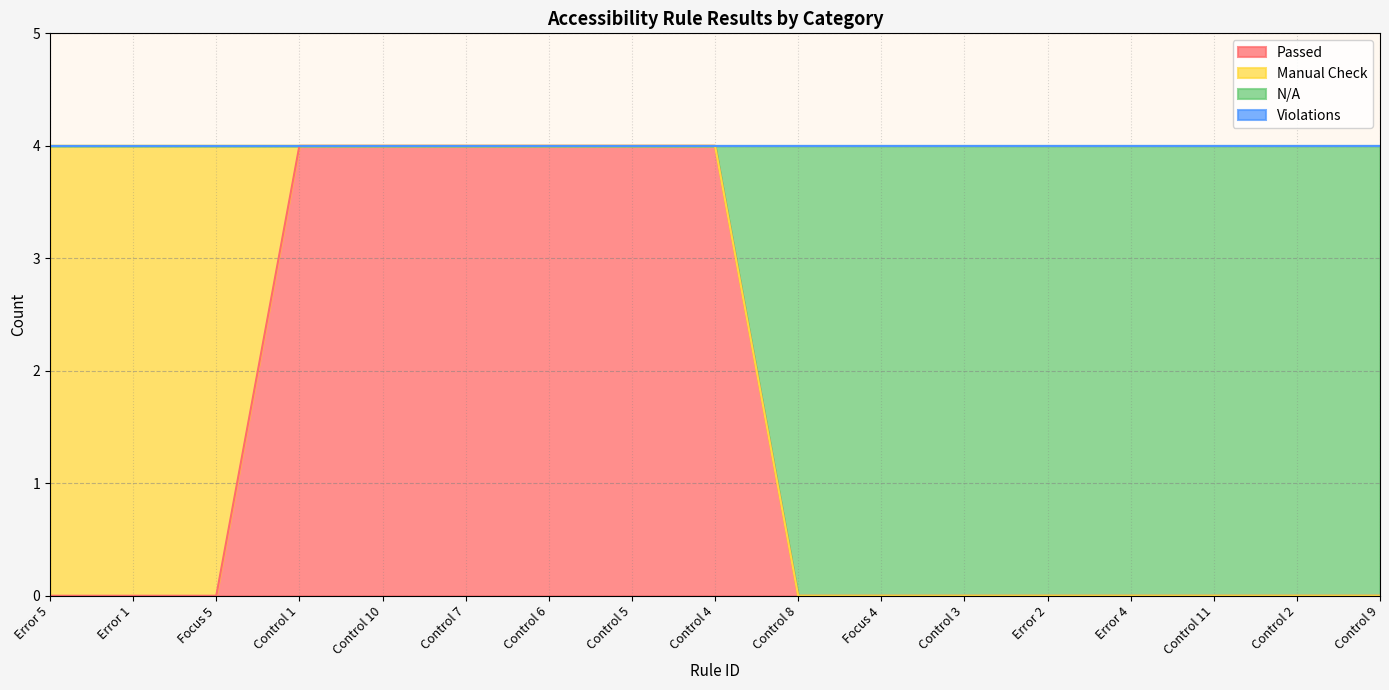

Which series has the largest range (max minus min)?

Passed